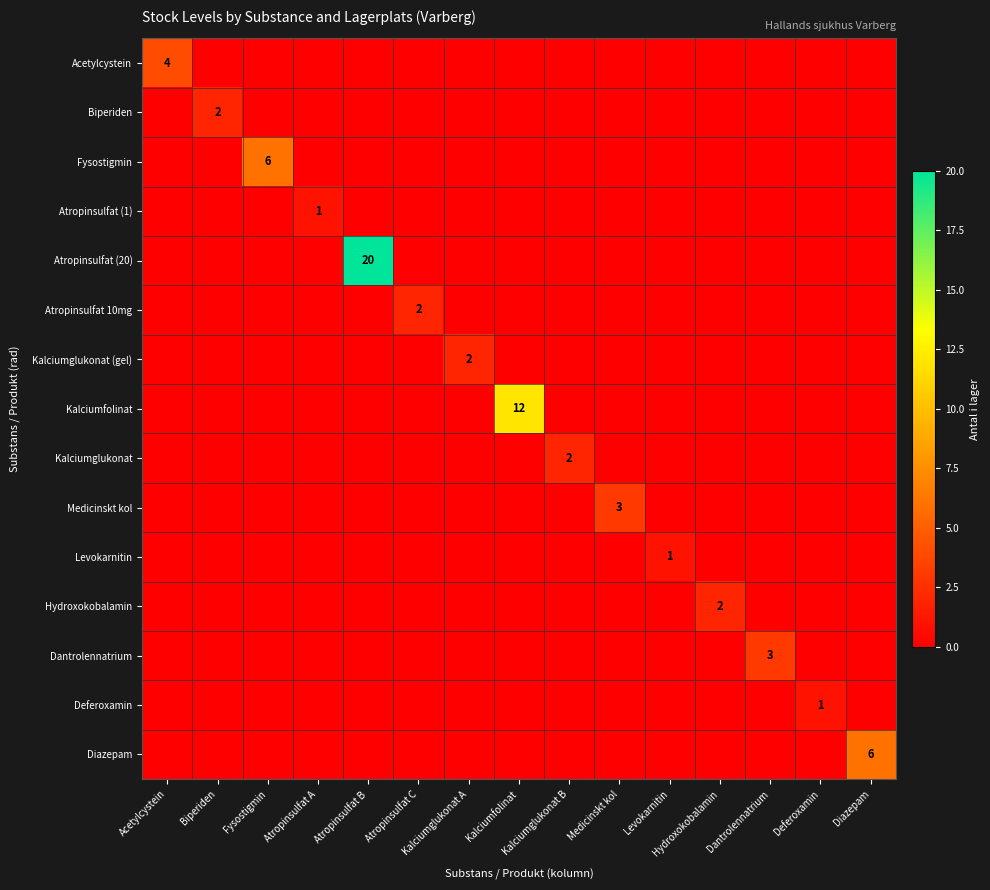

List the series in order of their peak value, highest first.

Atropinsulfat (20), Kalciumfolinat, Fysostigmin, Diazepam, Acetylcystein, Medicinskt kol, Dantrolennatrium, Biperiden, Atropinsulfat 10mg, Kalciumglukonat (gel), Kalciumglukonat, Hydroxokobalamin, Atropinsulfat (1), Levokarnitin, Deferoxamin